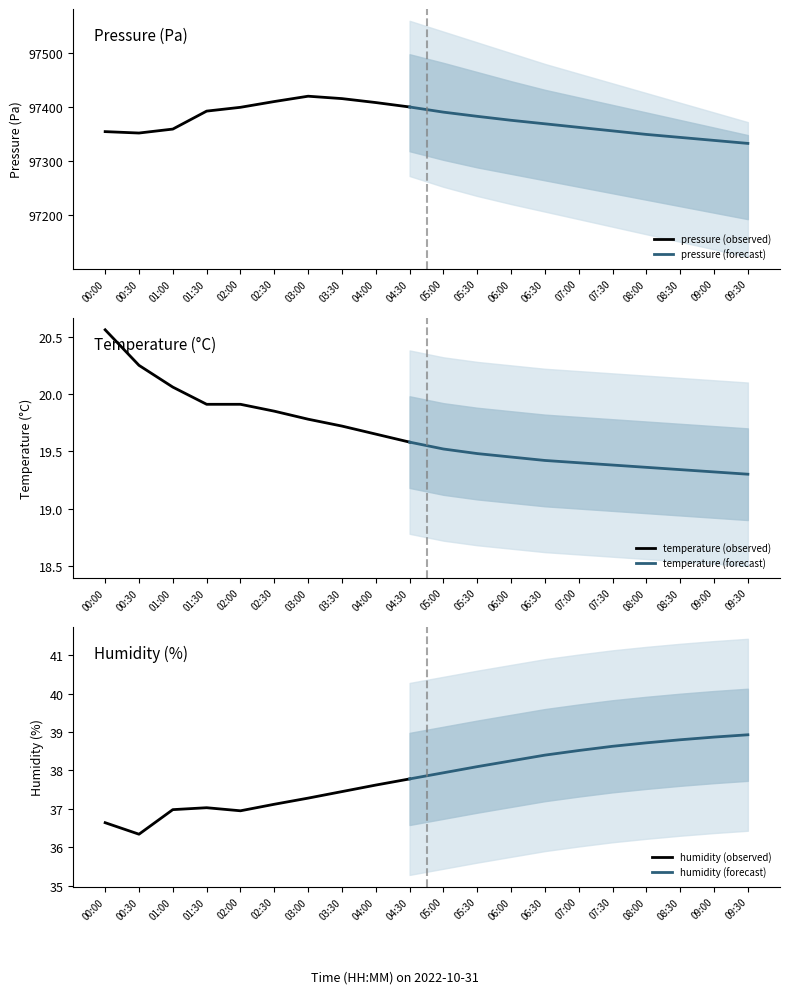

True or false: temperature and humidity intersect in this chart.

False